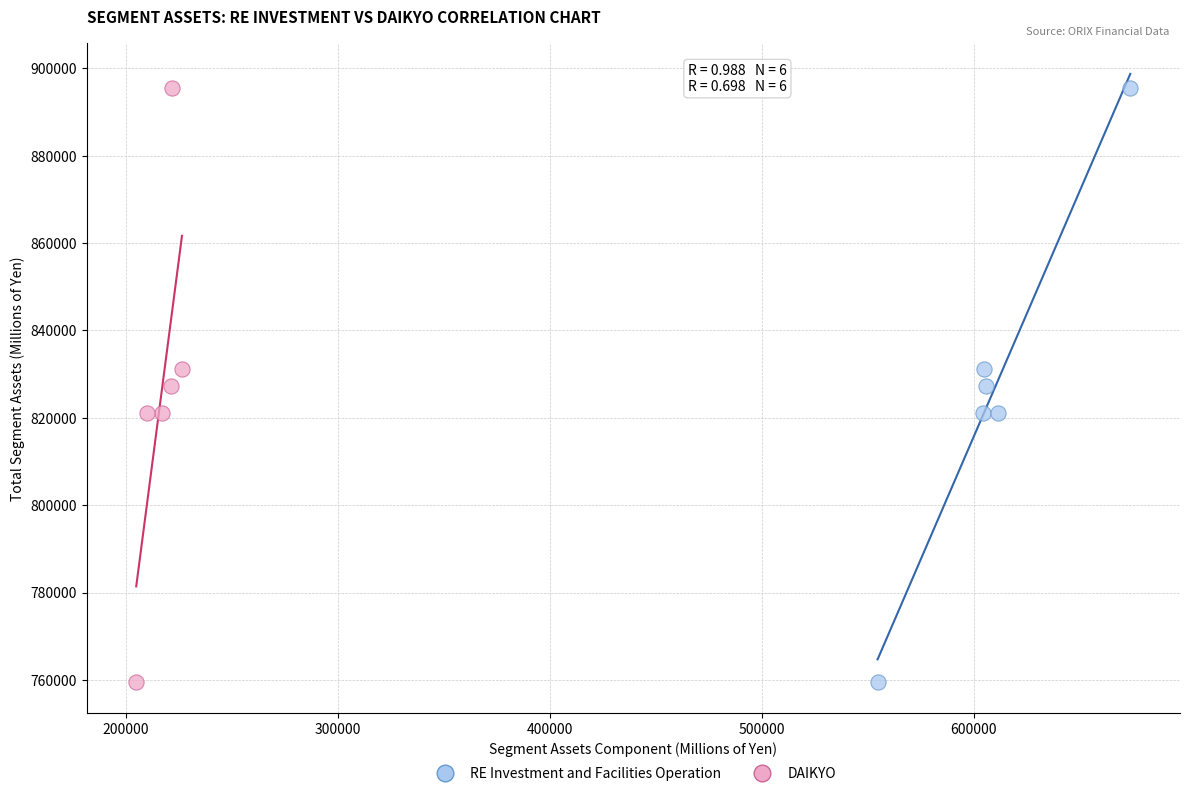

What are all the series names shown in the legend?

RE Investment and Facilities Operation, DAIKYO